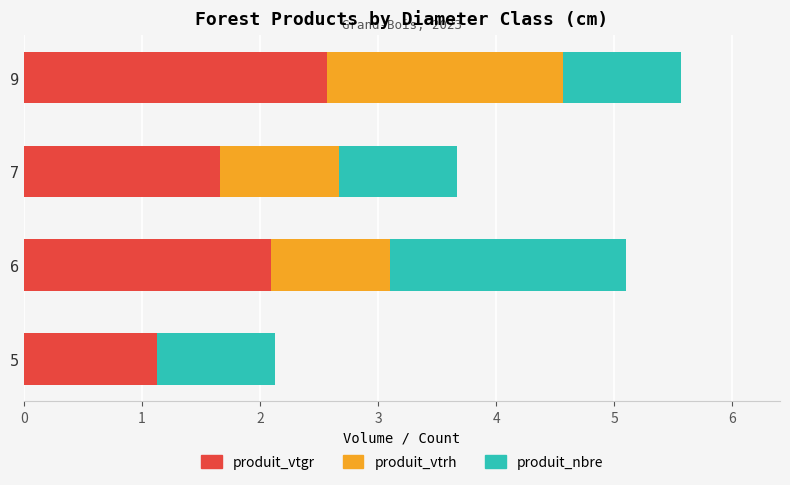

What is the maximum value for produit_vtgr?

2.6